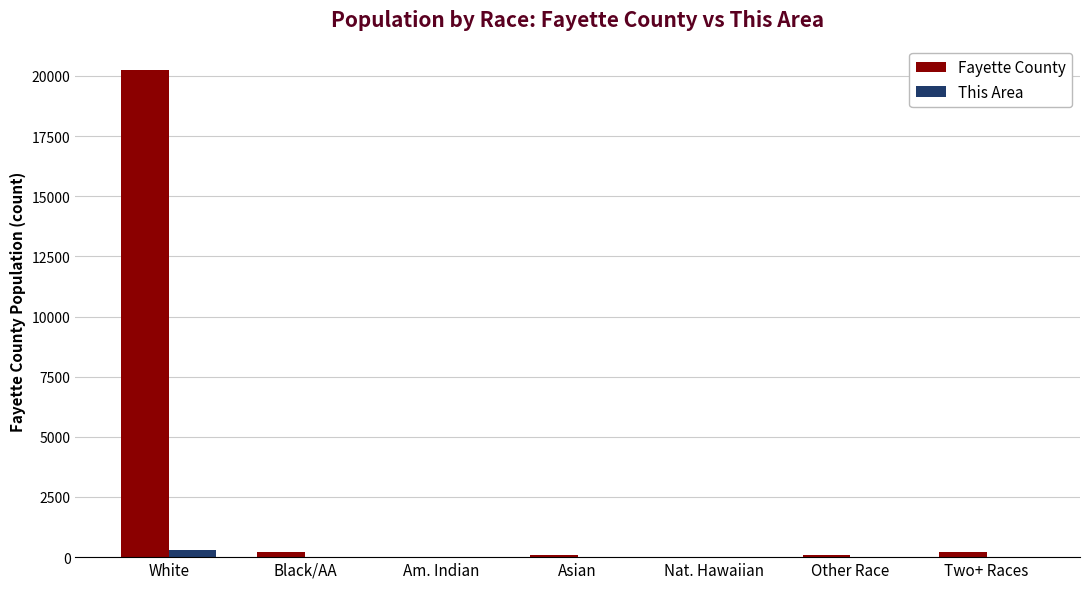

Which series has the largest total across all categories?

Fayette County